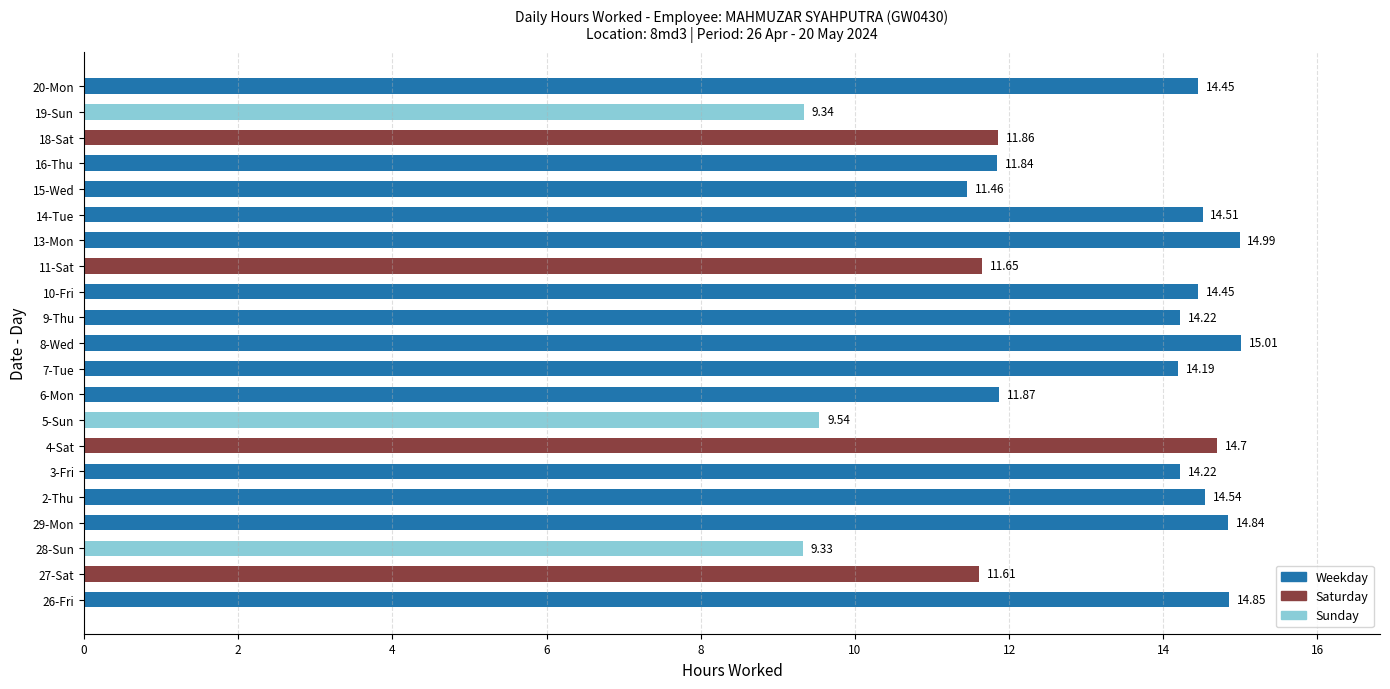

How many values are below 14?

9